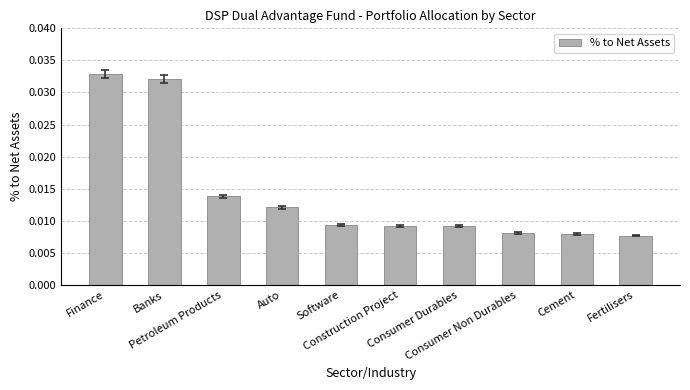

How many values are between 0 and 1?

10